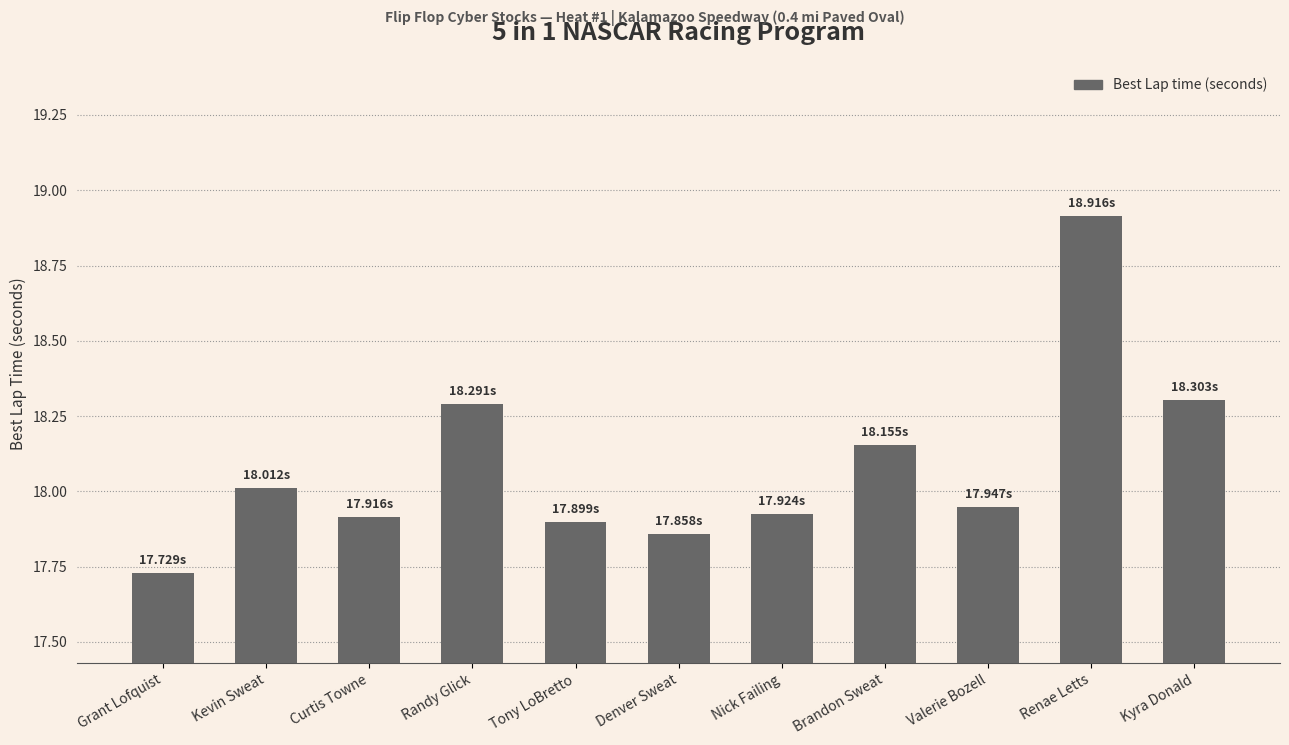

The chart shows a value of 18.9 at Renae Letts. True or false?

True